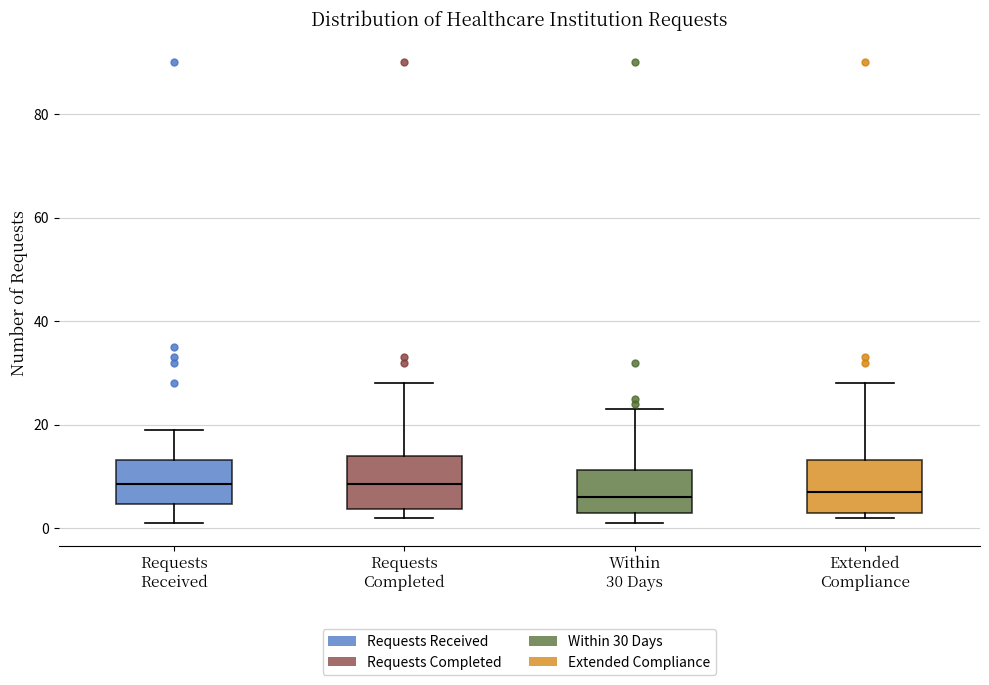

Where is the lower edge of the box for Within 30 Days on the y-axis? The values are not printed on the chart, so give them approximately, as read against the axis.

4